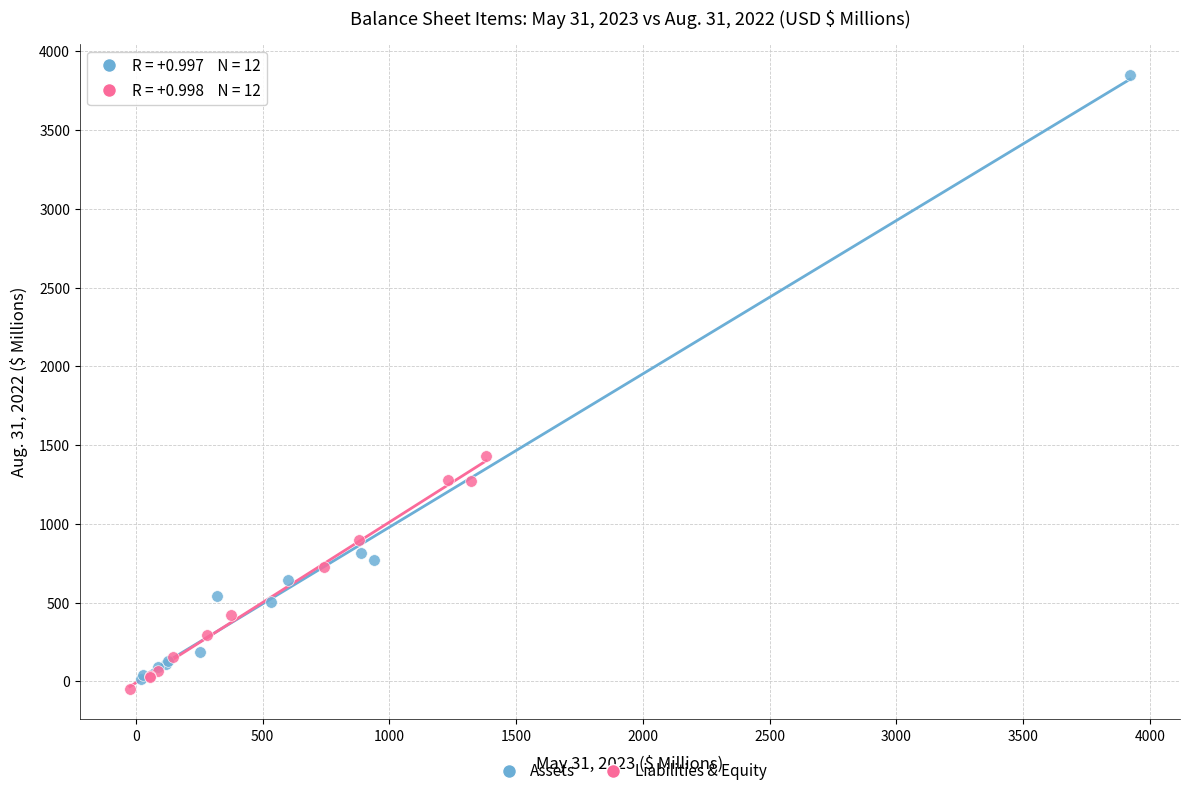

What are all the series names shown in the legend?

Assets, Liabilities & Equity